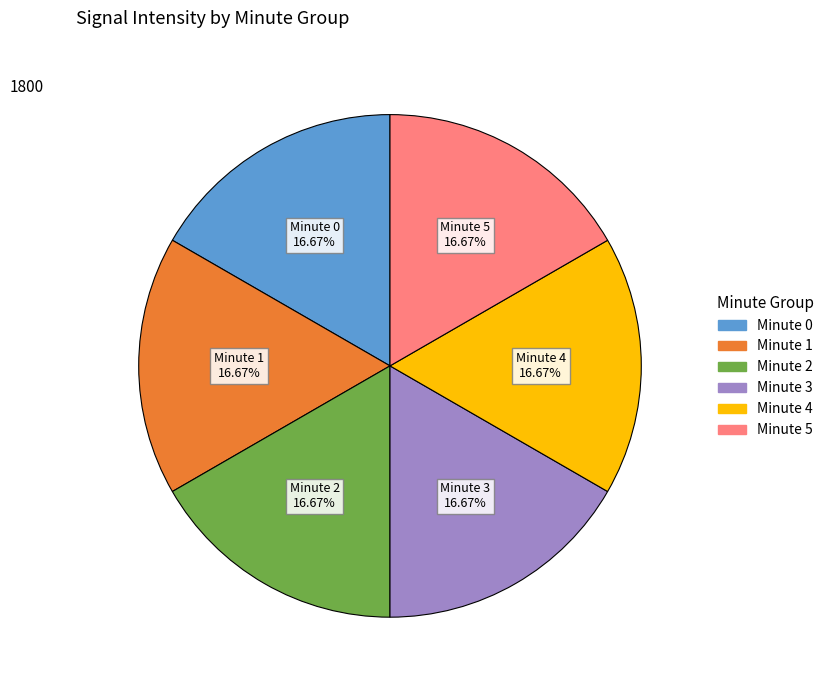

Does any single category account for the majority?

No